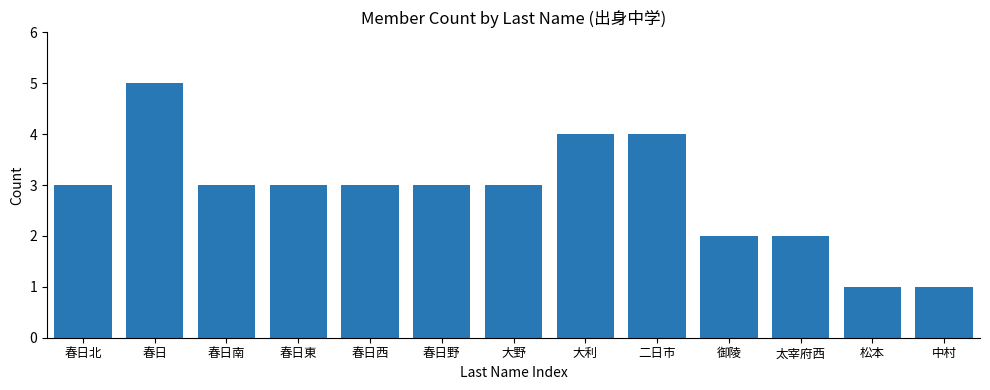

Are the bars horizontal?

No